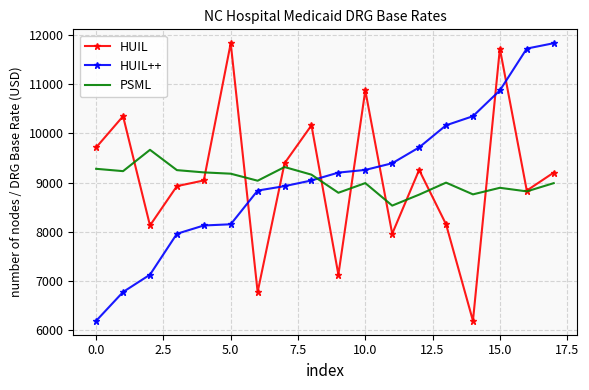

How many times do HUIL++ and PSML cross each other?

1